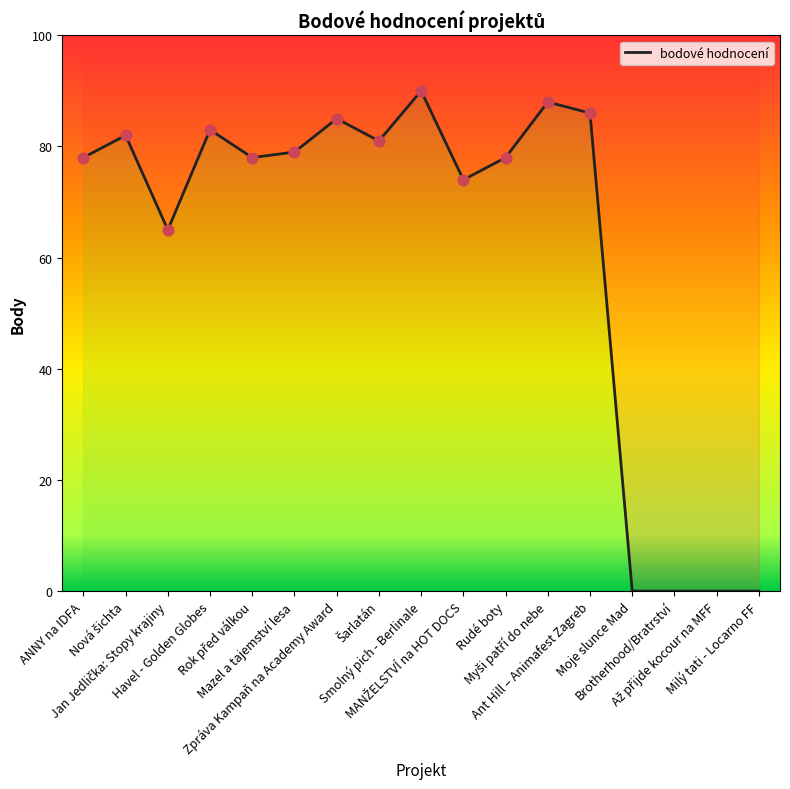

Which has a higher value, Brotherhood/Bratrství or Rudé boty?

Rudé boty